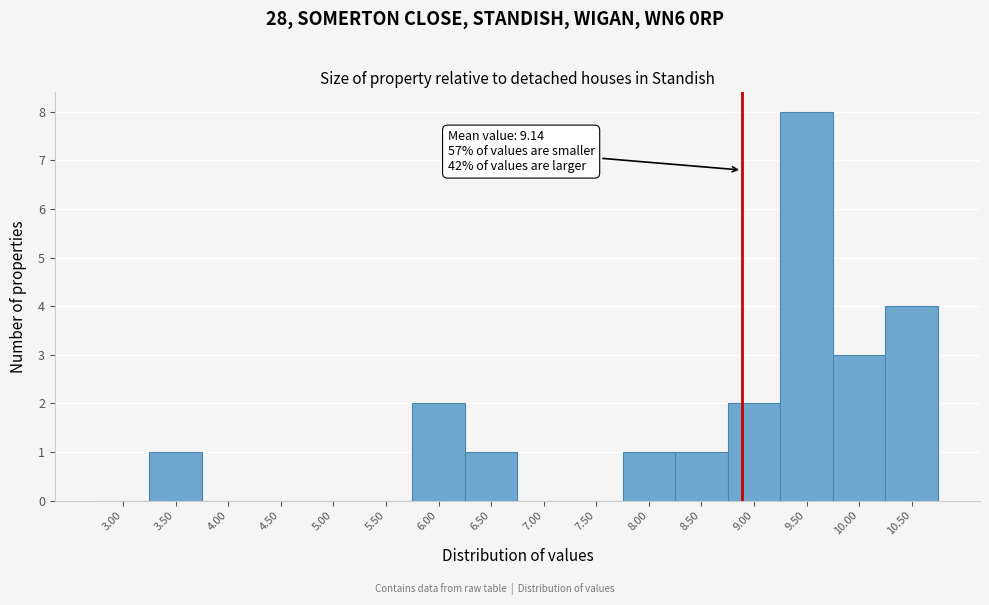

Reading left to right, list all the values displayed in this chart.

3.00=0	3.50=1	4.00=0	4.50=0	5.00=0	5.50=0	6.00=2	6.50=1	7.00=0	7.50=0	8.00=1	8.50=1	9.00=2	9.50=8	10.00=3	10.50=4